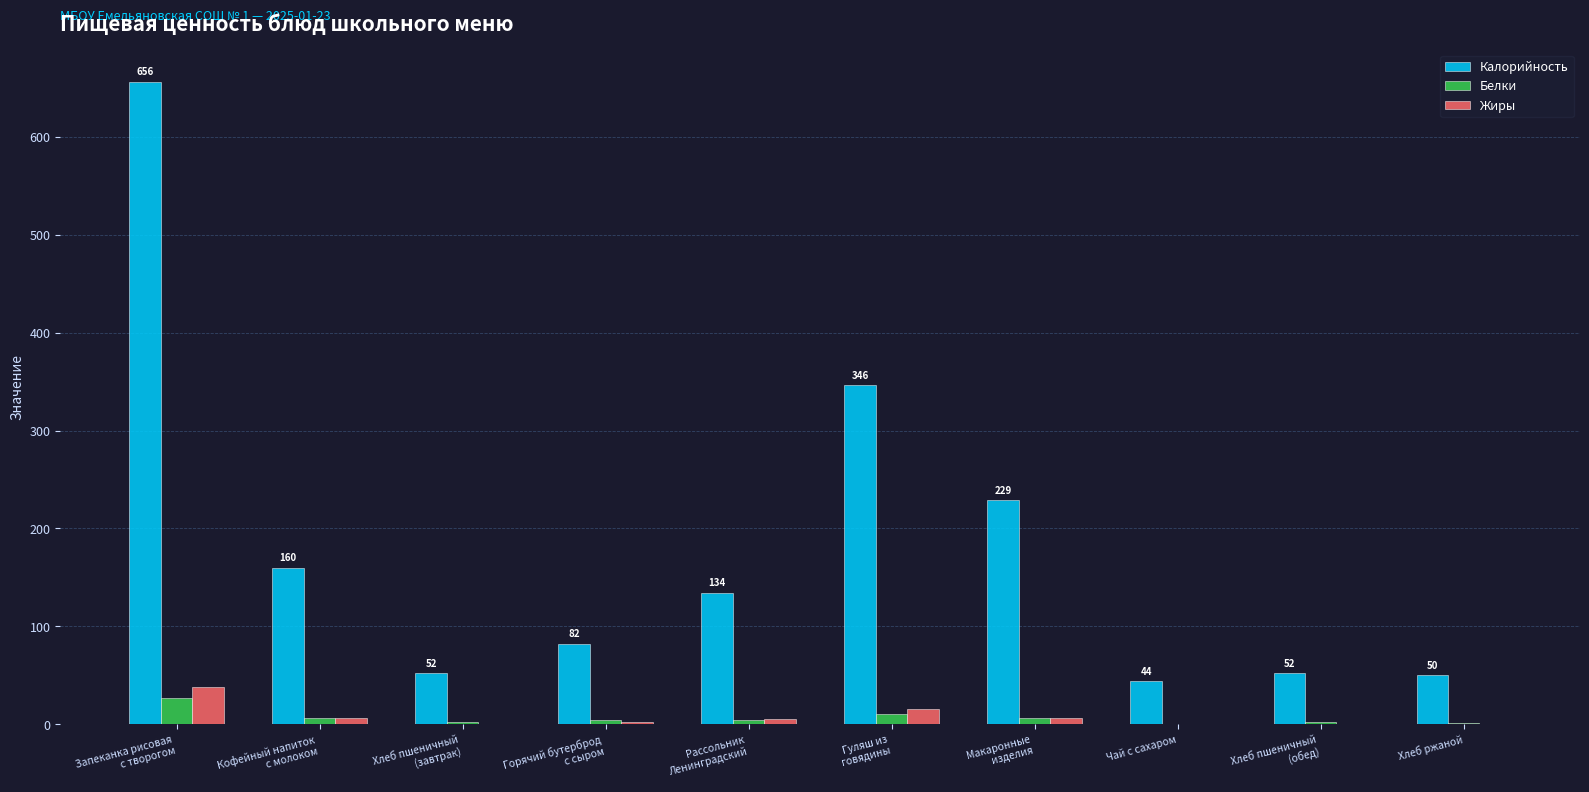

At which category does the chart reach its peak across all series?

Запеканка рисовая
с творогом